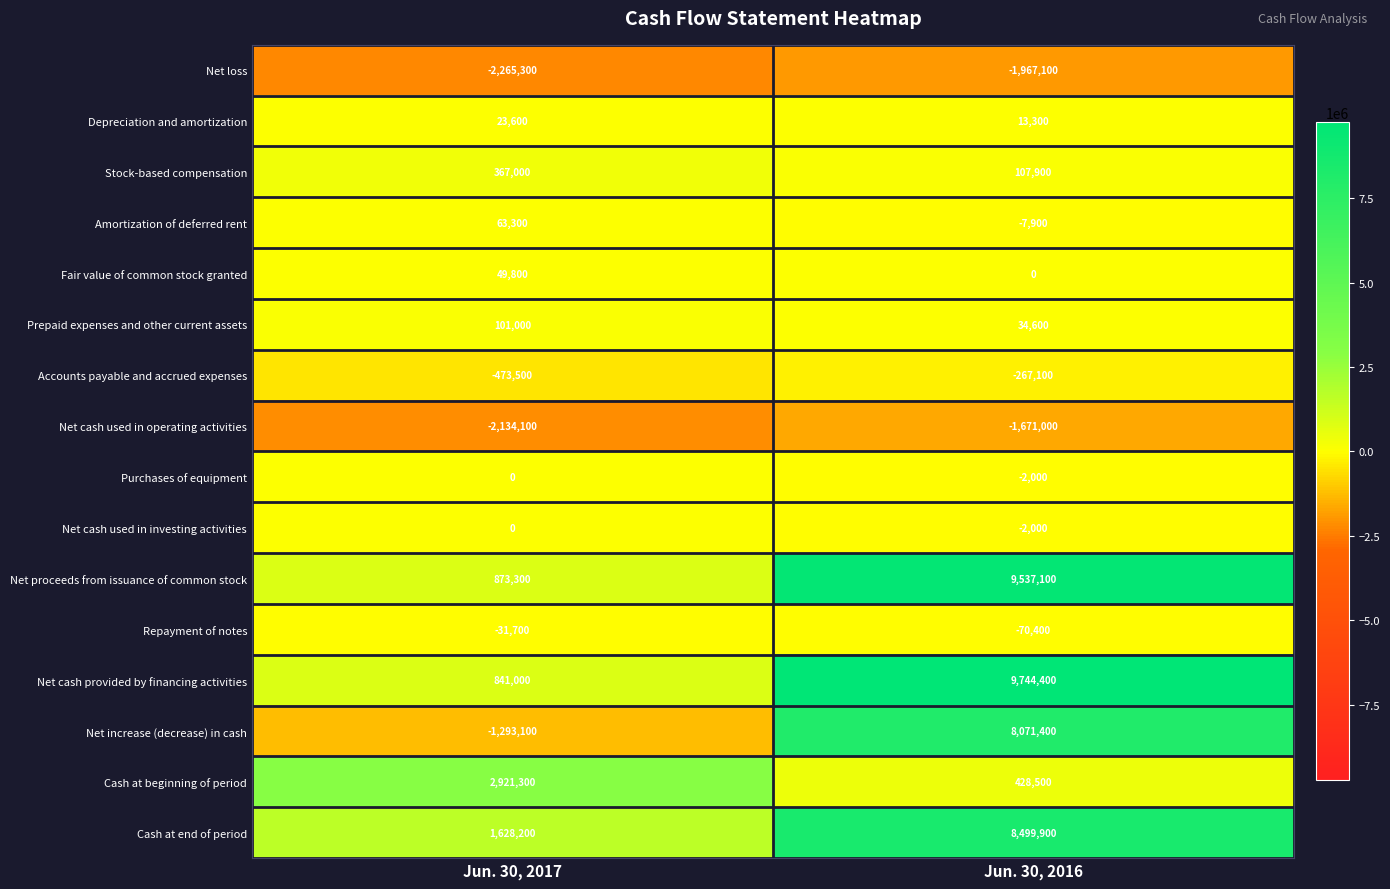

Which series changed the most between Jun. 30, 2017 and Jun. 30, 2016?

Net increase (decrease) in cash